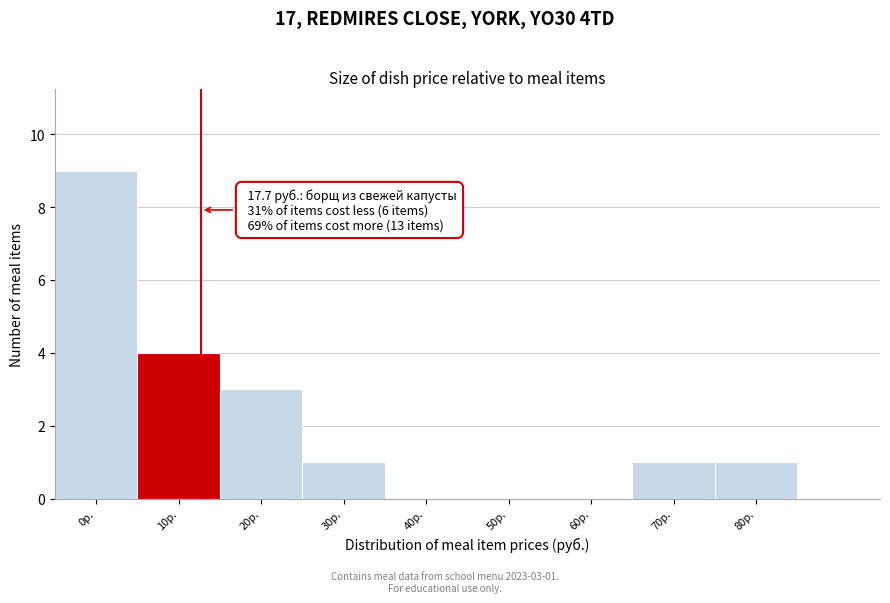

Reading left to right, extract all data points from this chart.

0р.=9	10р.=4	20р.=3	30р.=1	40р.=0	50р.=0	60р.=0	70р.=1	80р.=1